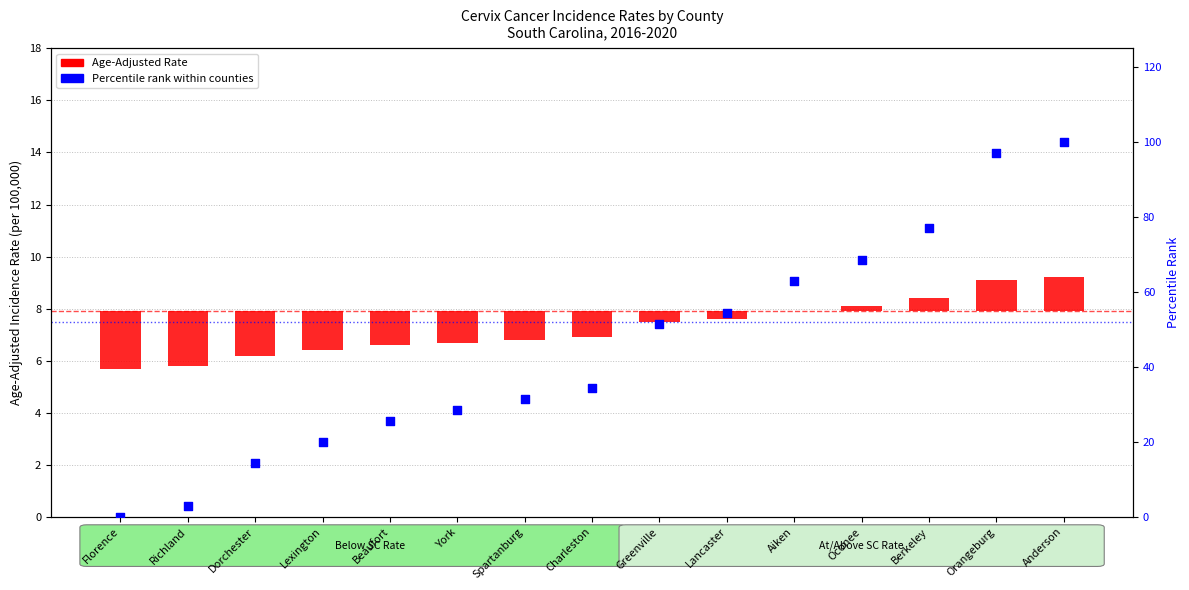

Which series has the widest spread of Y values?

Percentile rank within counties